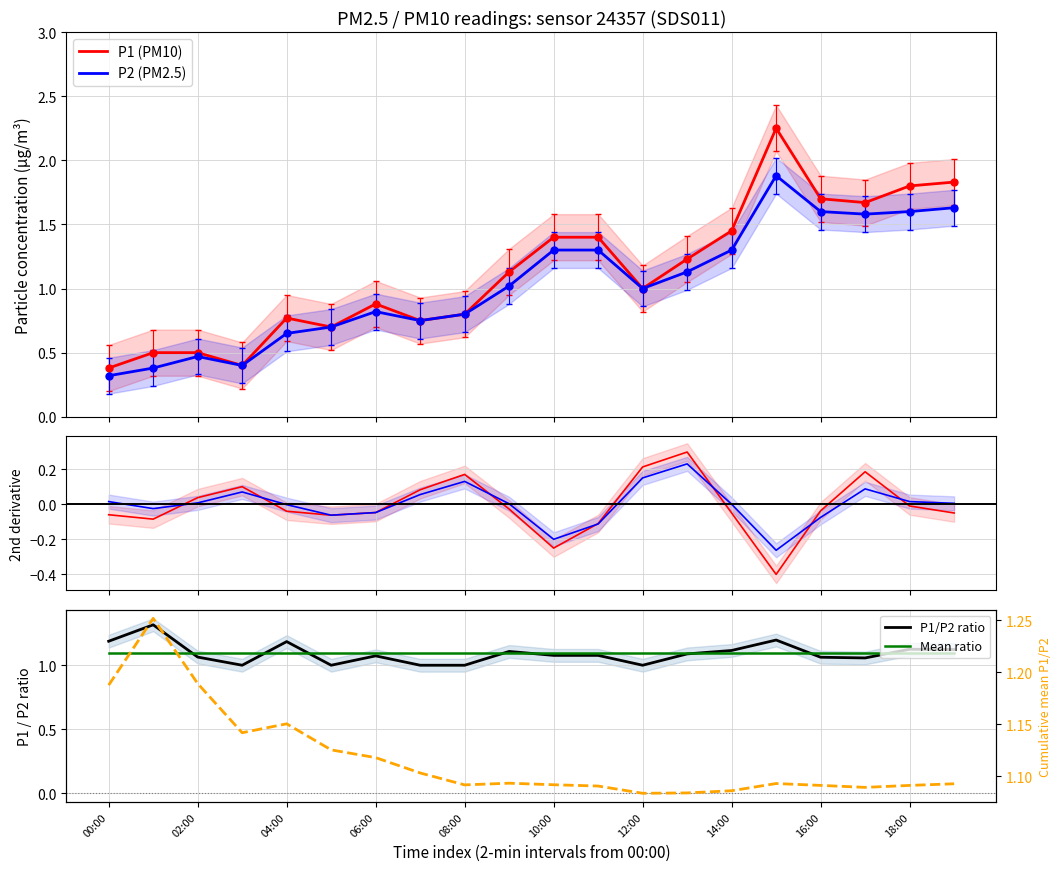

At which category does the chart reach its peak across all series?

15:00